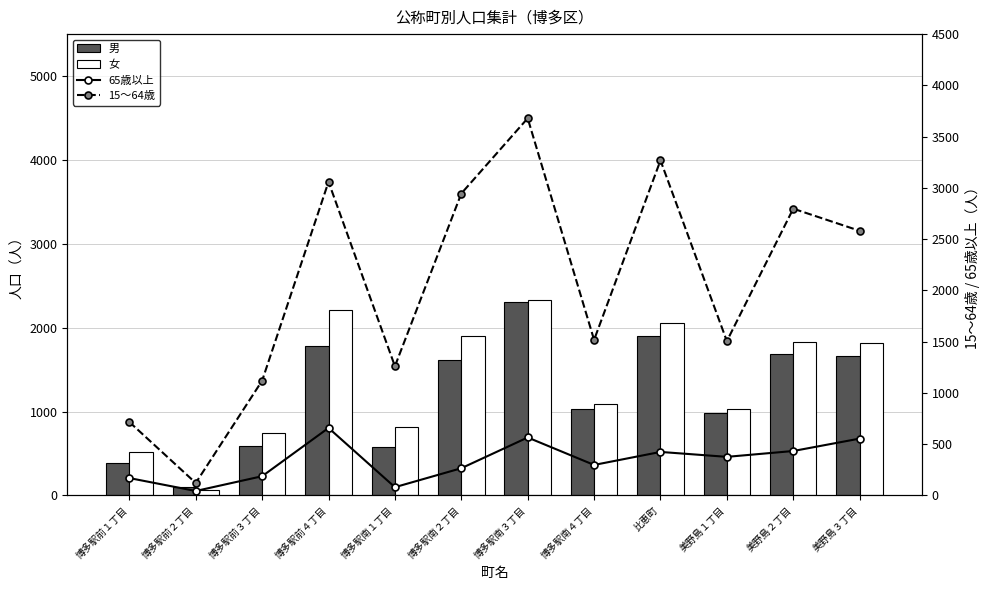

Which label corresponds to the smallest value in the chart?

博多駅前２丁目